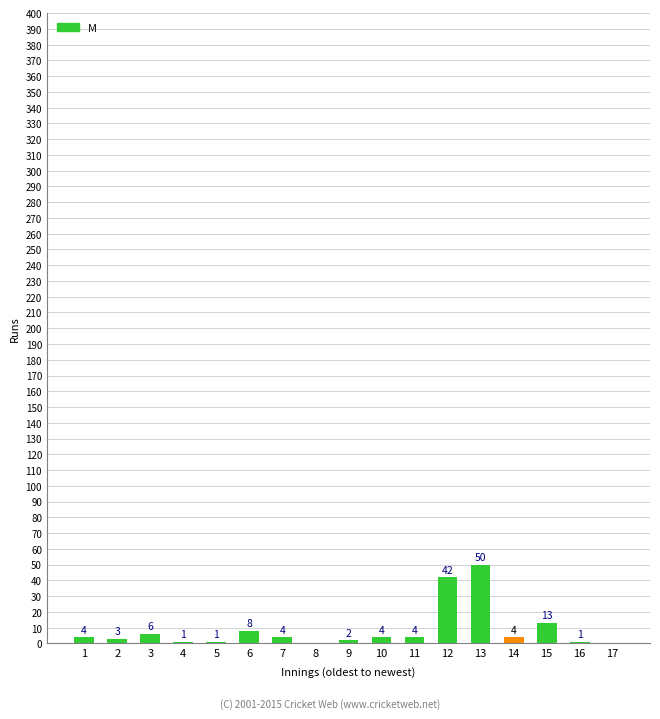

At which label is the value closest to 25?

15